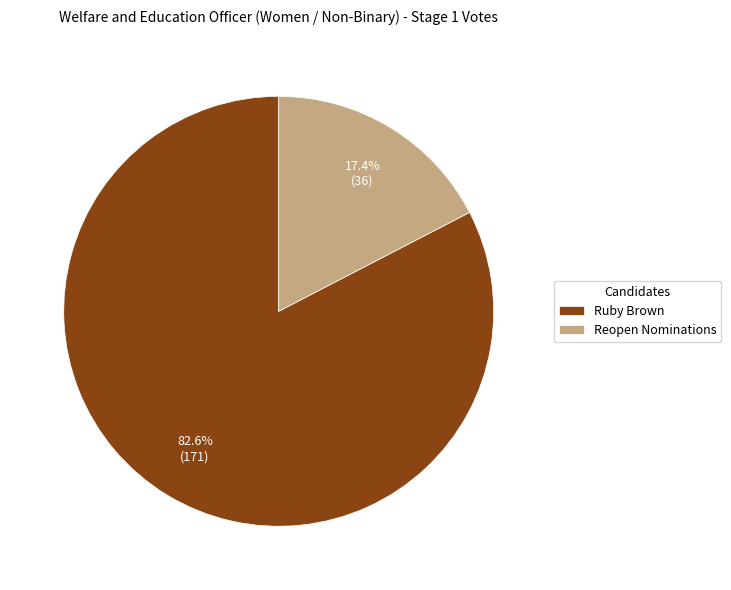

Does Ruby Brown account for over 50% of the chart?

Yes